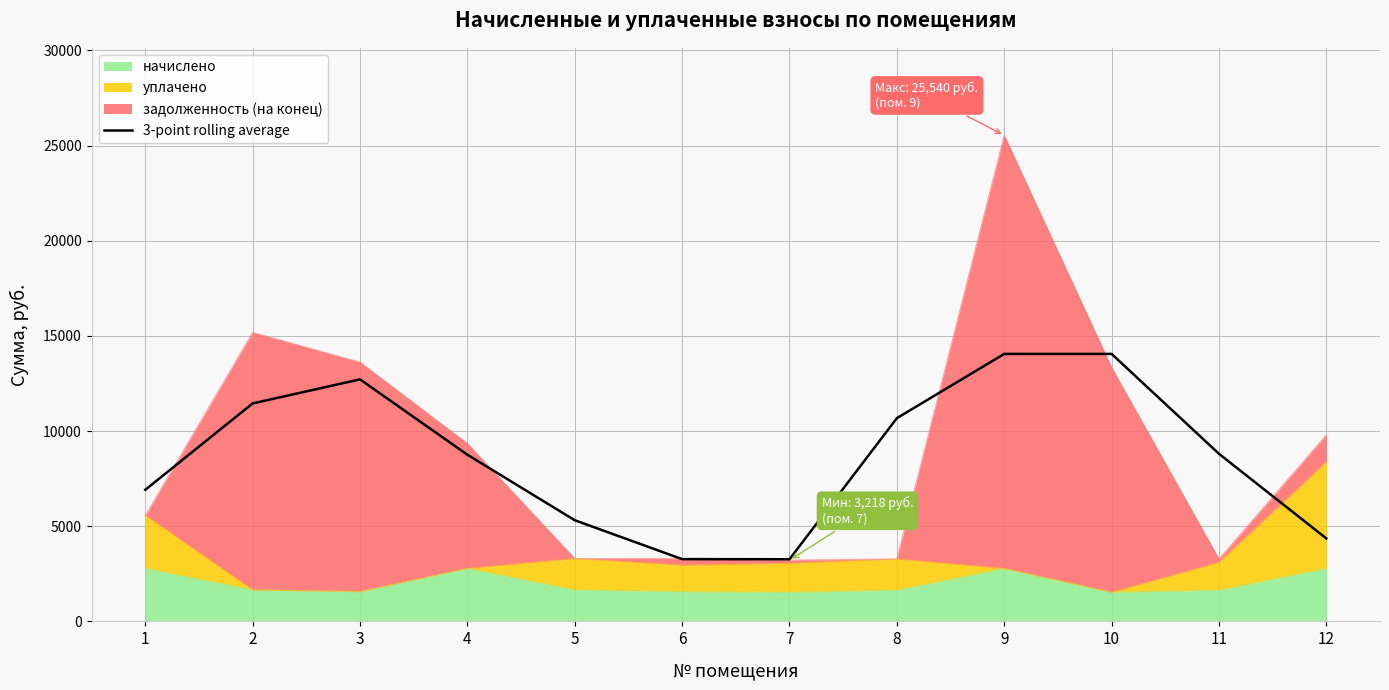

At which label is the value closest to 8659?

4